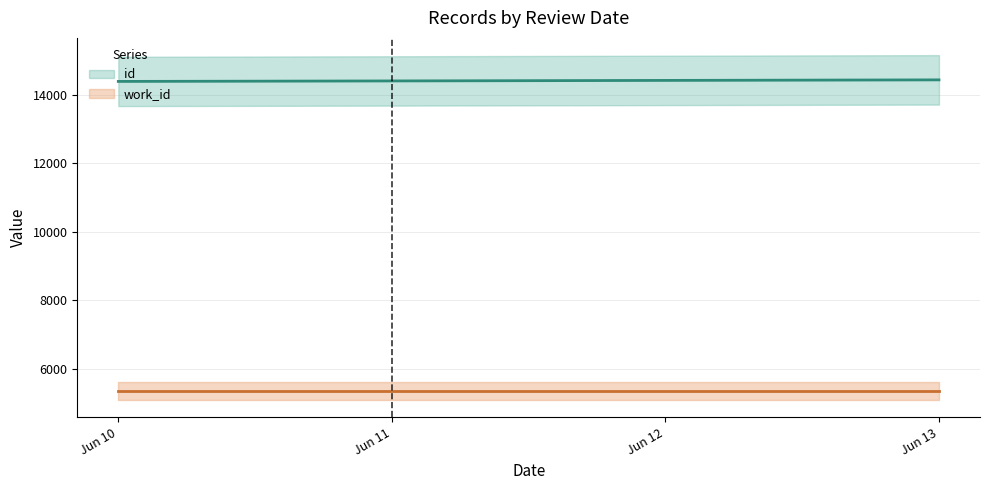

True or false: id has more than 1 interior local peaks.

False